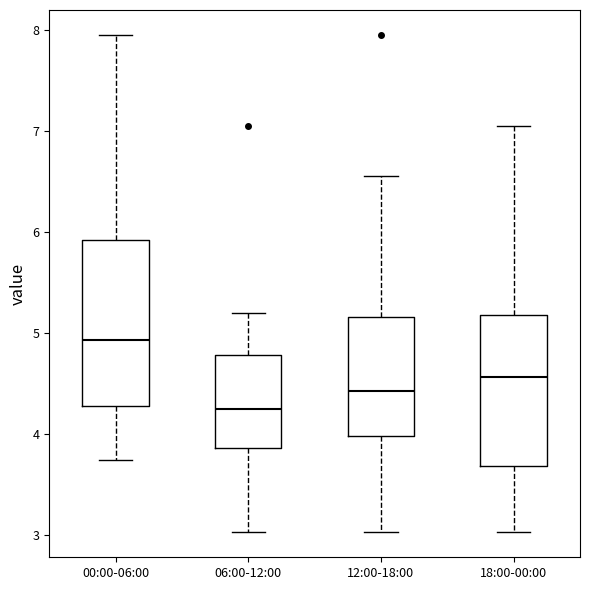

Where is the upper edge of the box for 12:00-18:00 on the y-axis? The values are not printed on the chart, so give them approximately, as read against the axis.

5.2